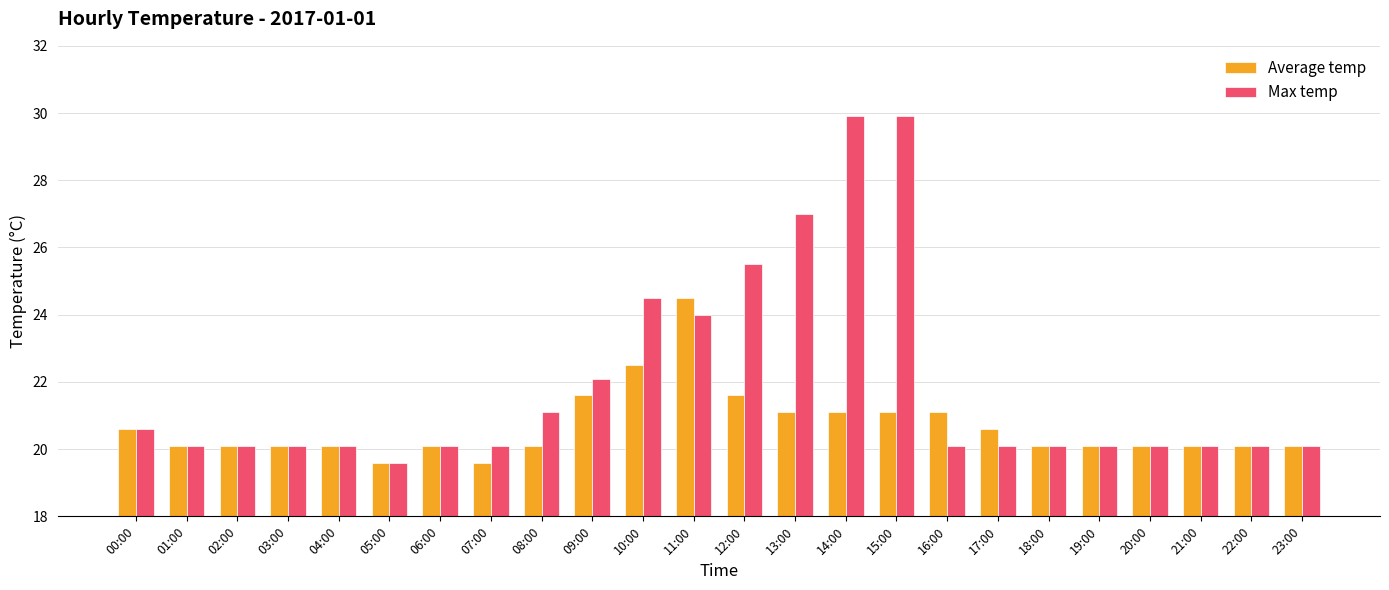

What is the sum of all Max temp values?

525.6